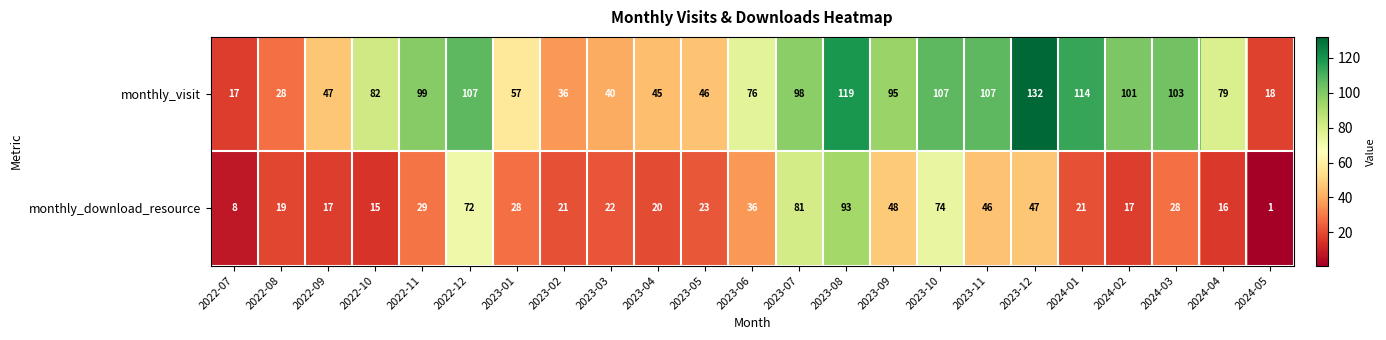

The monthly_visit series shows 45 at 2023-04. True or false?

True